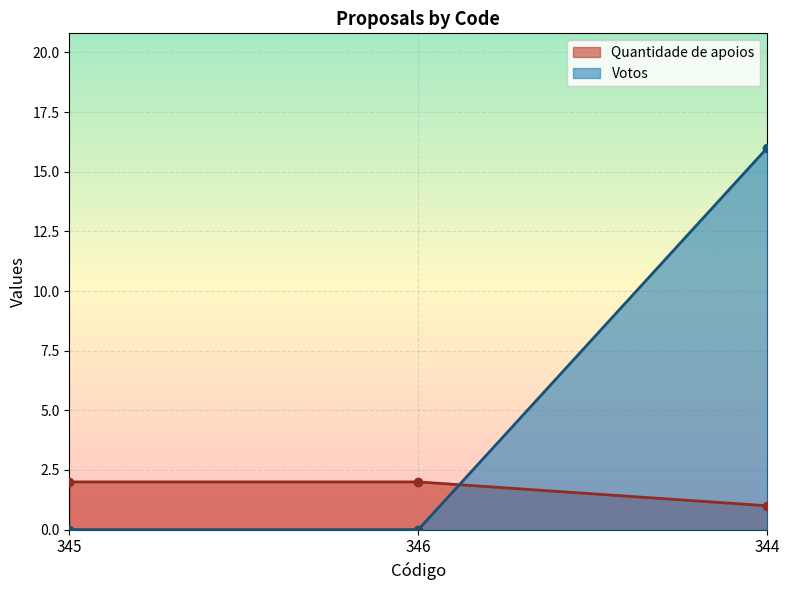

What is the label of the 2nd point from the left?

346